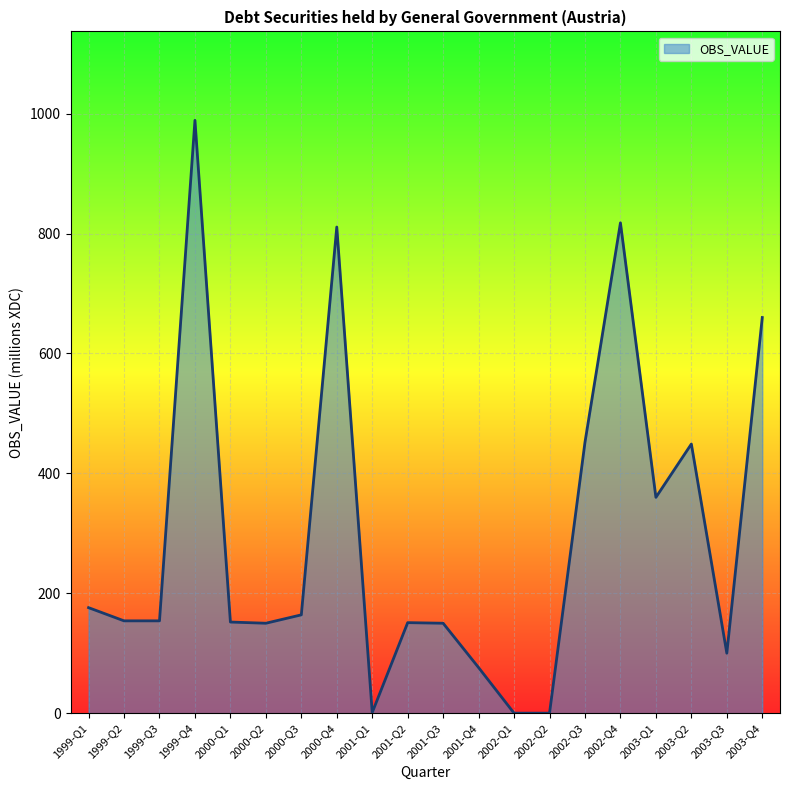

Does the chart display data point markers on the line(s)?

No